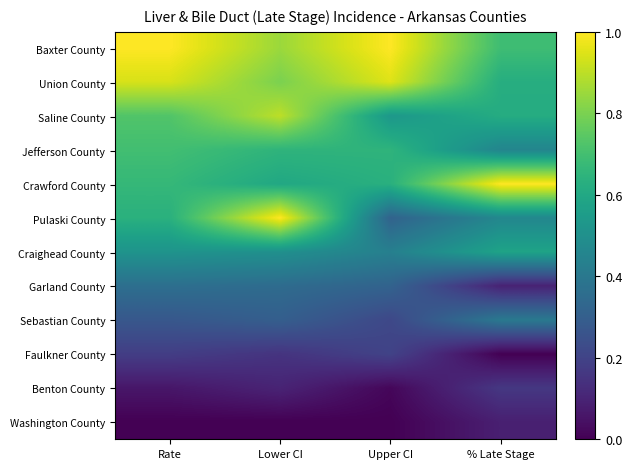

Reading left to right, what are all the values shown in this chart?

Baxter County: Rate=1.0	Lower CI=0.8	Upper CI=1.0	% Late Stage=0.7
Union County: Rate=0.9	Lower CI=0.8	Upper CI=0.9	% Late Stage=0.6
Saline County: Rate=0.7	Lower CI=0.9	Upper CI=0.5	% Late Stage=0.6
Jefferson County: Rate=0.7	Lower CI=0.6	Upper CI=0.7	% Late Stage=0.5
Crawford County: Rate=0.7	Lower CI=0.6	Upper CI=0.6	% Late Stage=1.0
Pulaski County: Rate=0.6	Lower CI=1.0	Upper CI=0.3	% Late Stage=0.5
Craighead County: Rate=0.5	Lower CI=0.5	Upper CI=0.4	% Late Stage=0.6
Garland County: Rate=0.4	Lower CI=0.3	Upper CI=0.3	% Late Stage=0.1
Sebastian County: Rate=0.3	Lower CI=0.3	Upper CI=0.2	% Late Stage=0.4
Faulkner County: Rate=0.2	Lower CI=0.1	Upper CI=0.2	% Late Stage=0.0
Benton County: Rate=0.1	Lower CI=0.1	Upper CI=0.0	% Late Stage=0.2
Washington County: Rate=0.0	Lower CI=0.0	Upper CI=0.0	% Late Stage=0.1